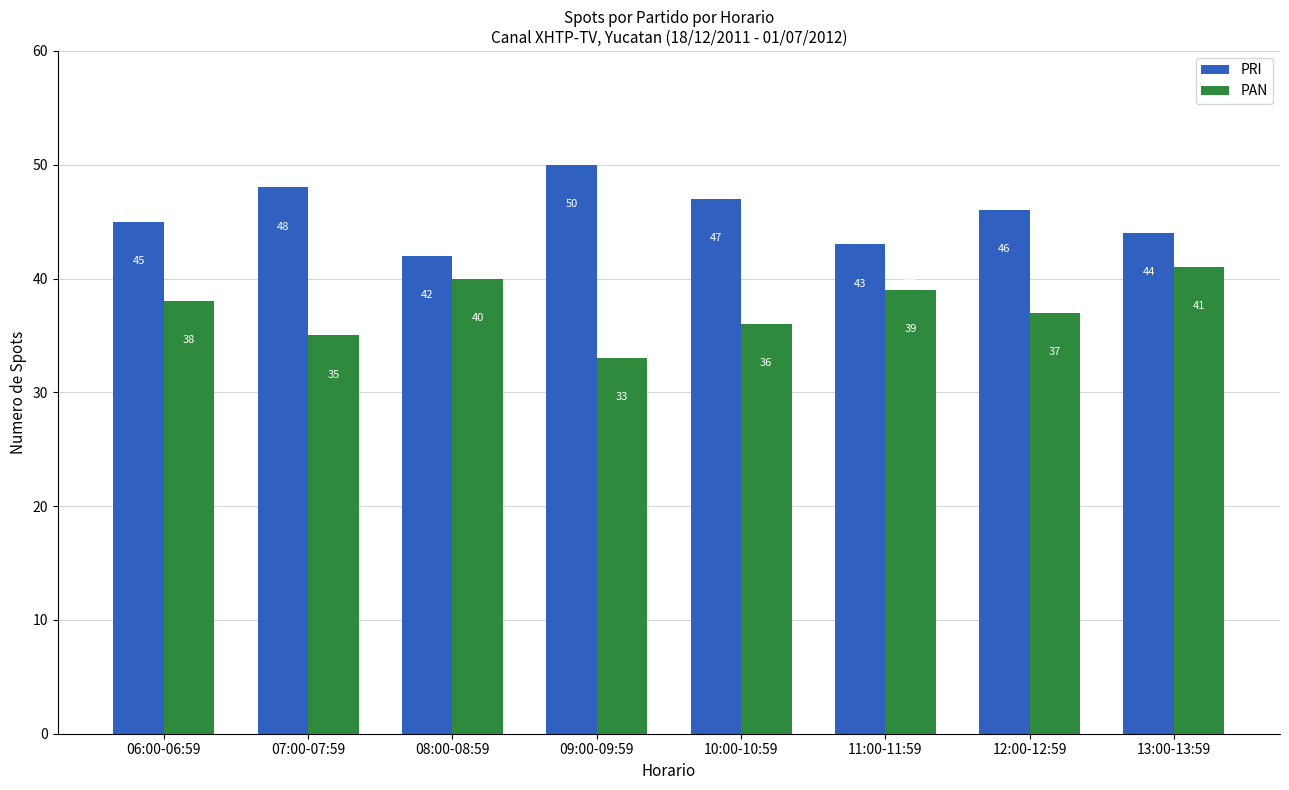

Which series changed the most between 08:00-08:59 and 13:00-13:59?

PRI